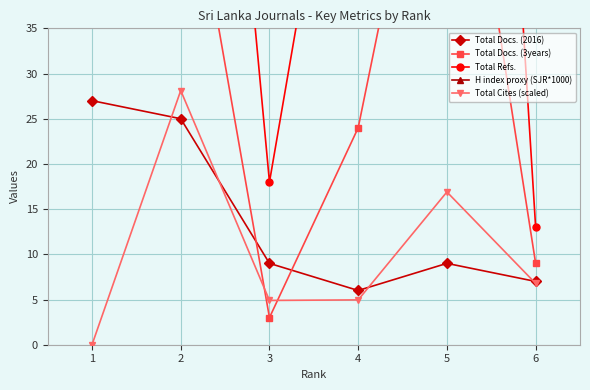

Does the chart display data point markers on the line(s)?

Yes